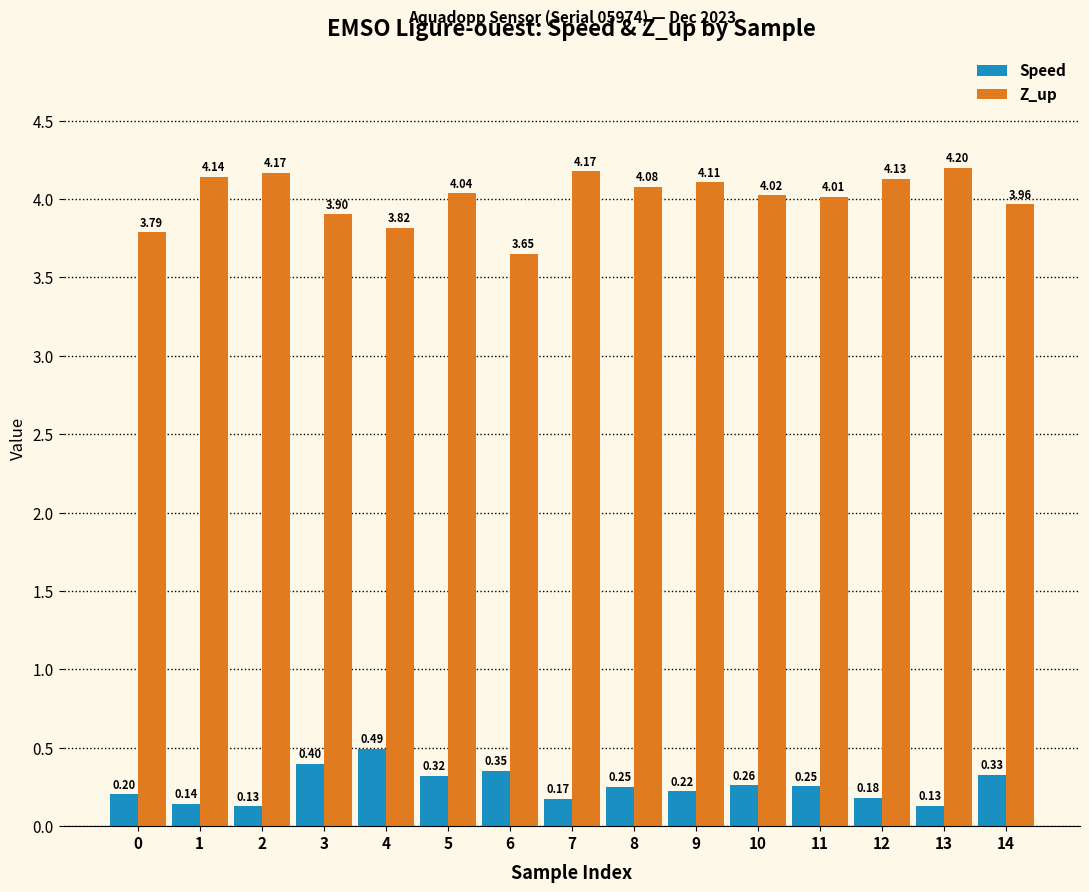

Rank the series by their maximum value, from highest to lowest.

Z_up, Speed